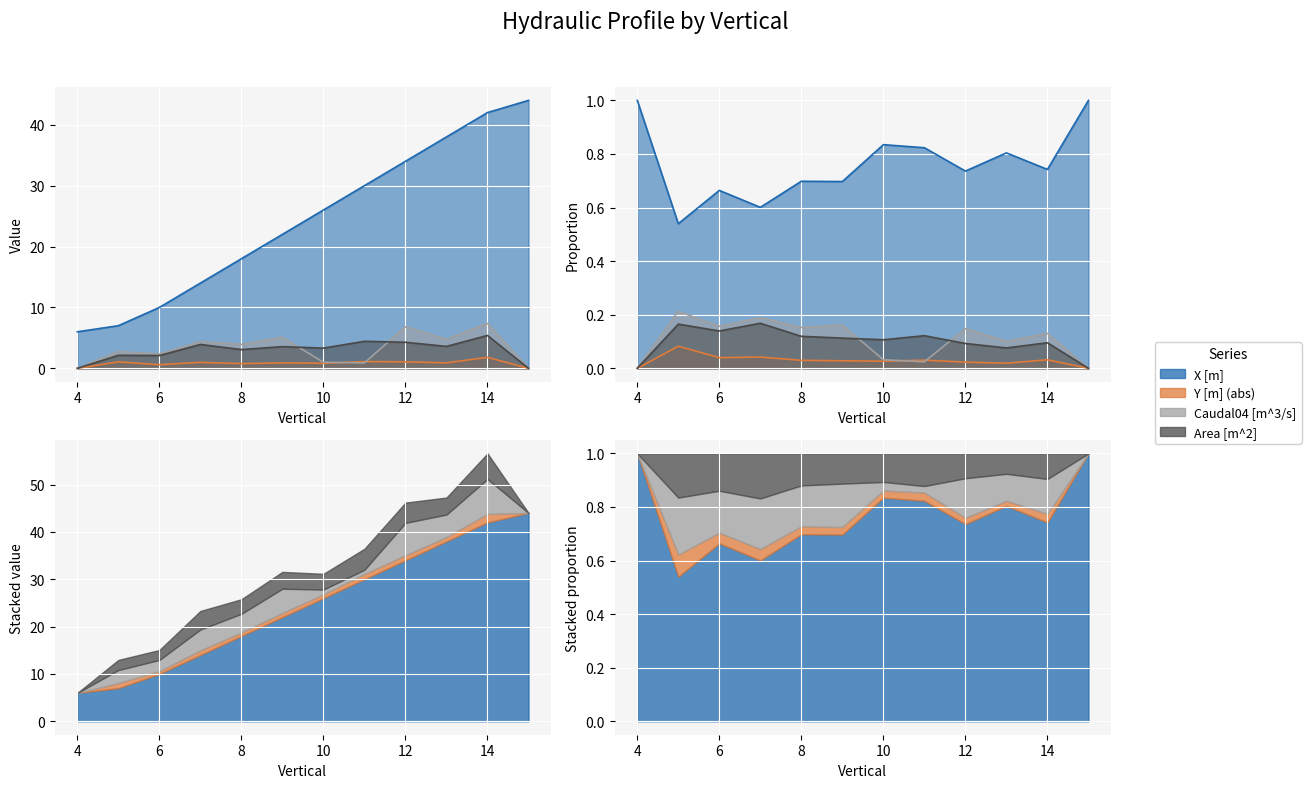

At 6, list the series in order from largest to smallest.

X [m], Caudal04 [m^3/s], Area [m^2], Y [m]